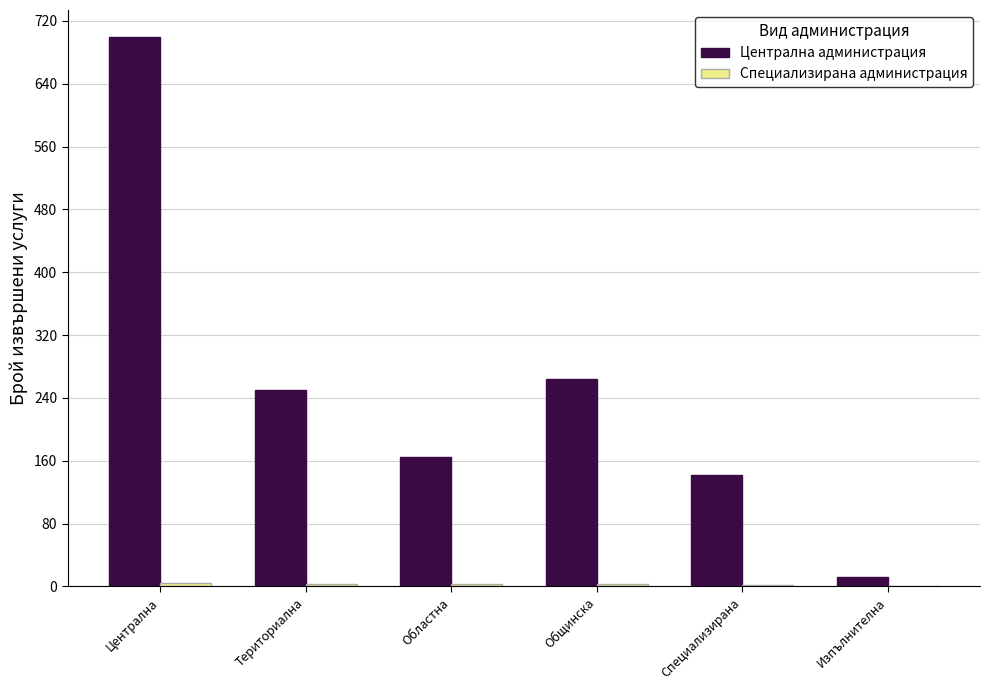

True or false: Централна администрация has a value of 413 at Общинска.

False